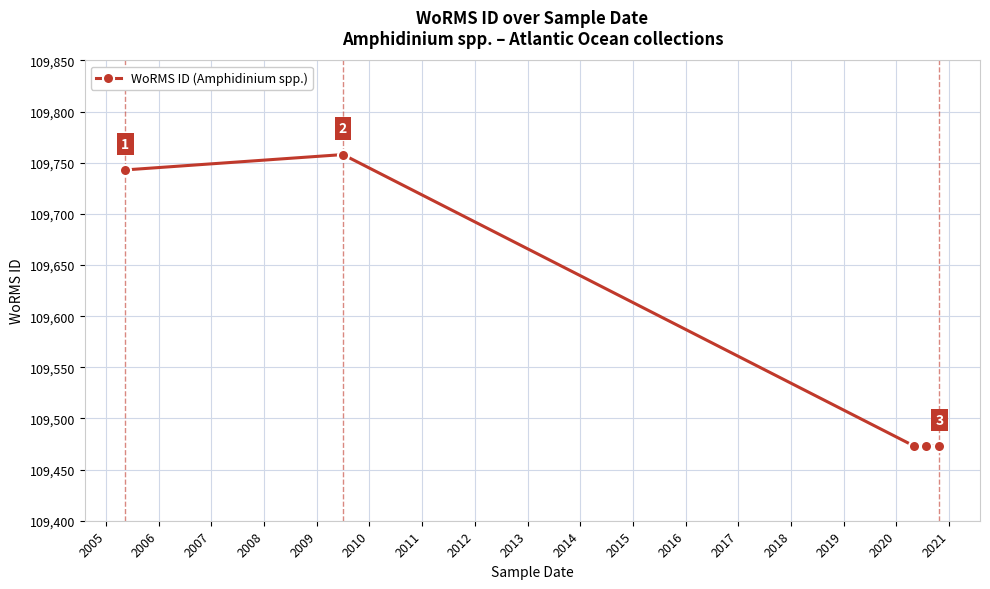

Reading left to right, transcribe all the data shown in this chart.

109743	109758	109473	109473	109473